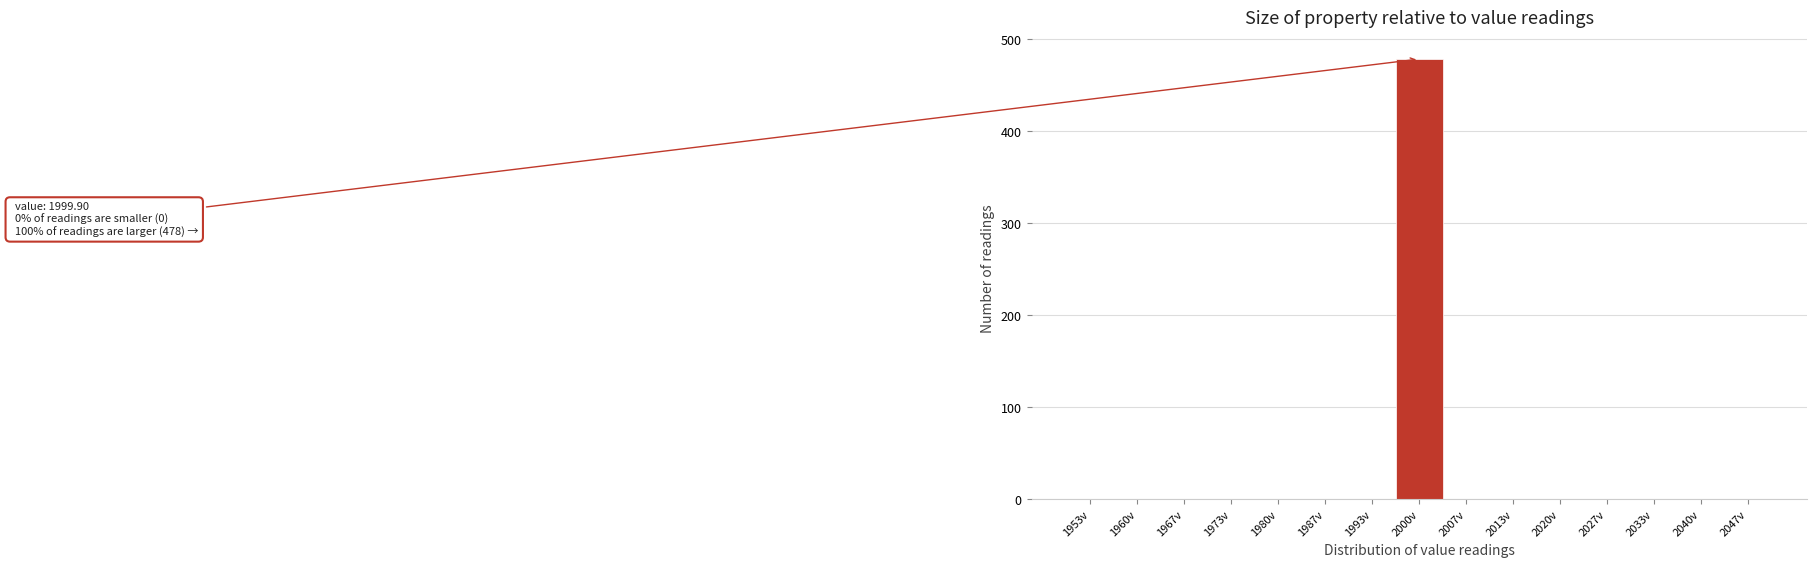

Which range on the x-axis has the tallest bar?

1997 to 2003